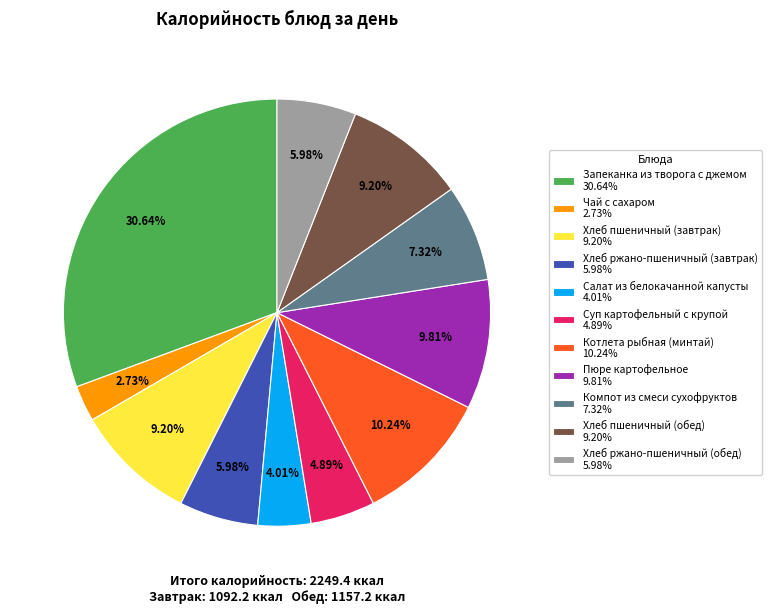

To the nearest percent, what portion does Хлеб пшеничный (обед) represent?

9%